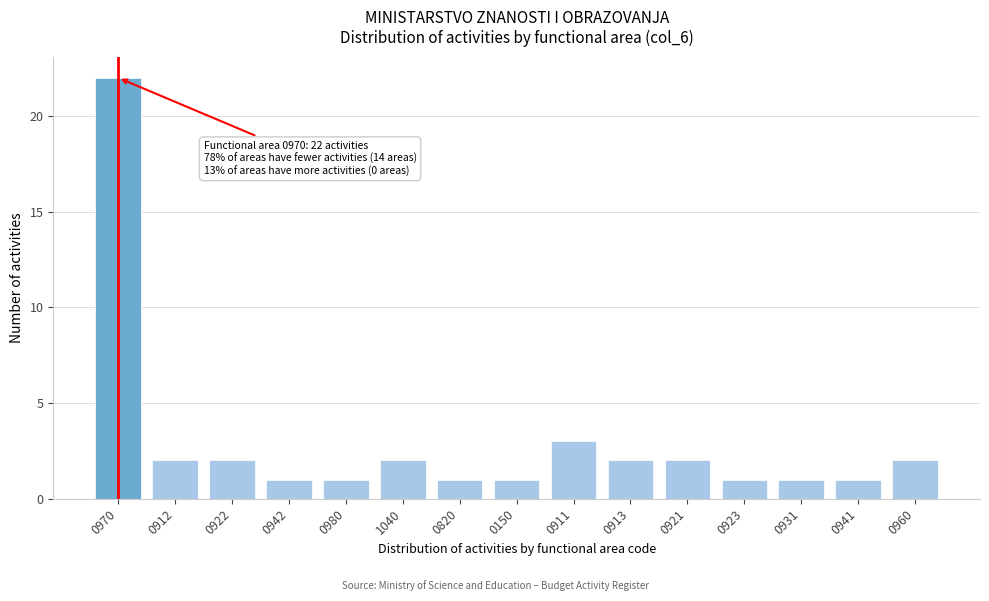

Reading left to right, extract all data points from this chart.

22	2	2	1	1	2	1	1	3	2	2	1	1	1	2